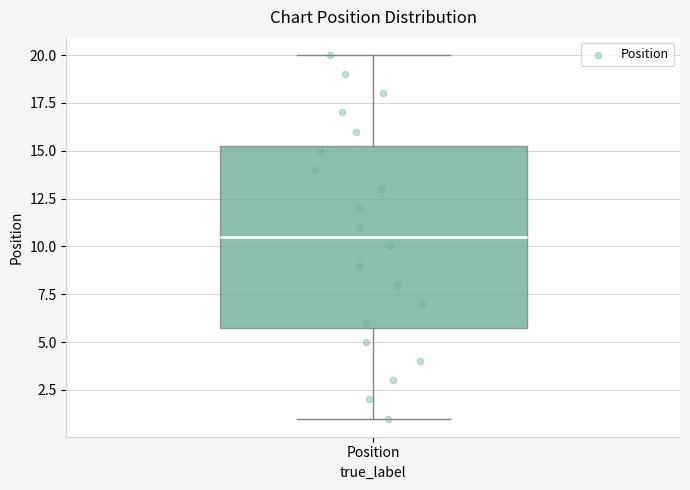

Where is the upper edge of the box for Position on the y-axis? The values are not printed on the chart, so give them approximately, as read against the axis.

15.5